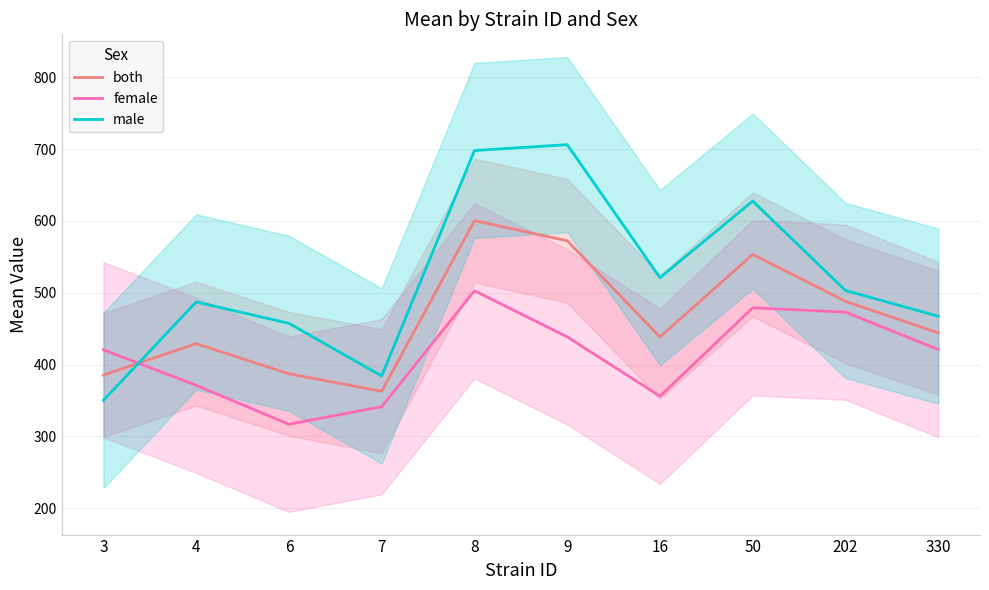

Rank the categories by male value from highest to lowest.

9, 8, 50, 16, 202, 4, 330, 6, 7, 3